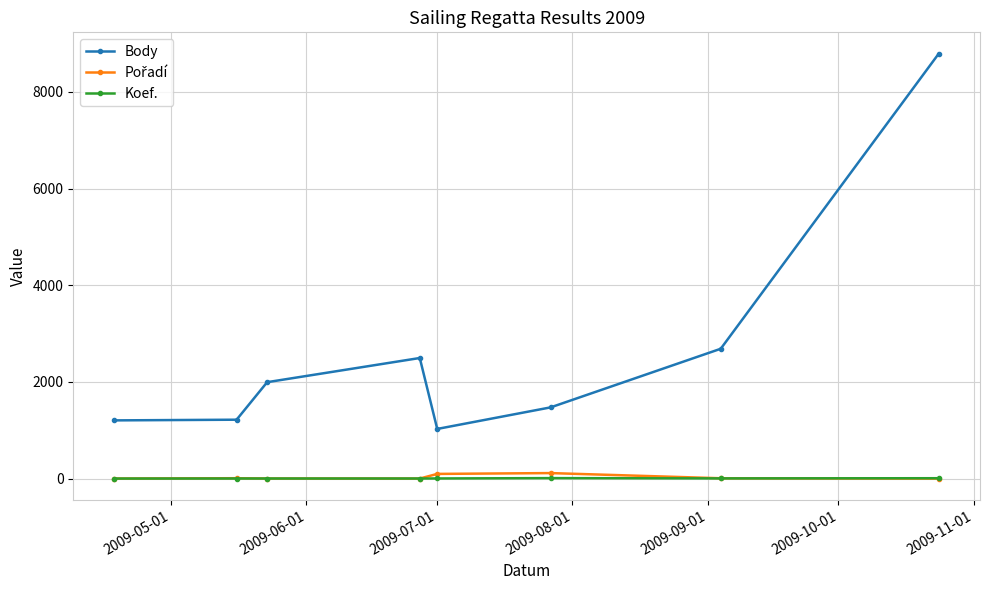

Which series has the largest range (max minus min)?

Body